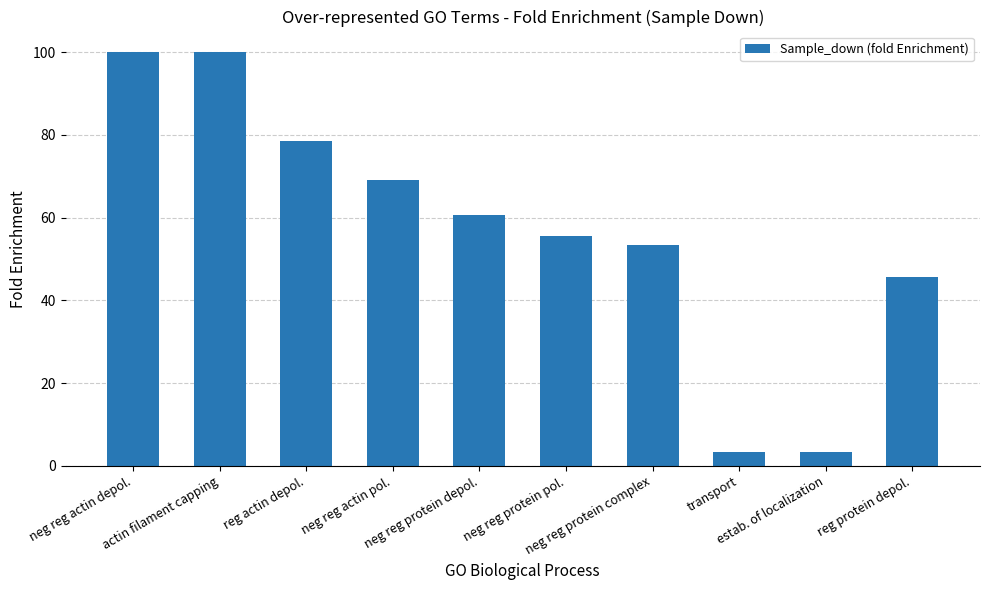

What is the difference between the values at neg reg protein pol. and transport?

52.3